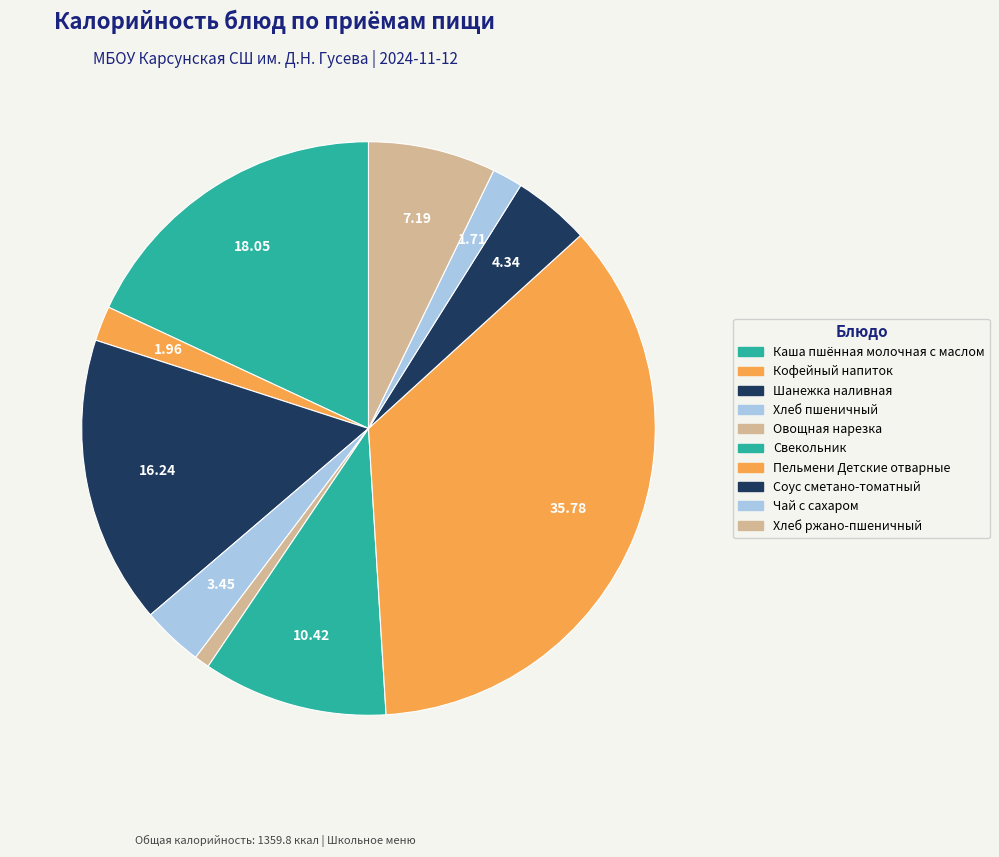

Is it true that Соус сметано-томатный is 4% of the pie?

True